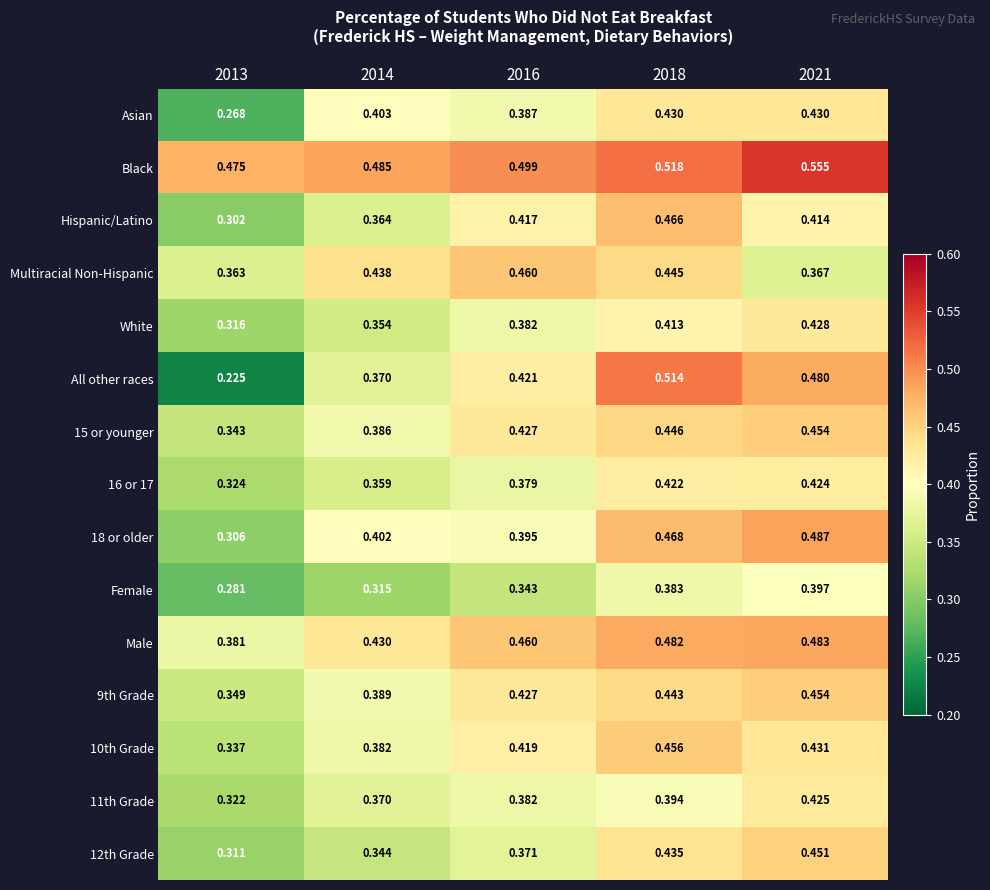

Which series changed the most between 2014 and 2016?

Hispanic/Latino